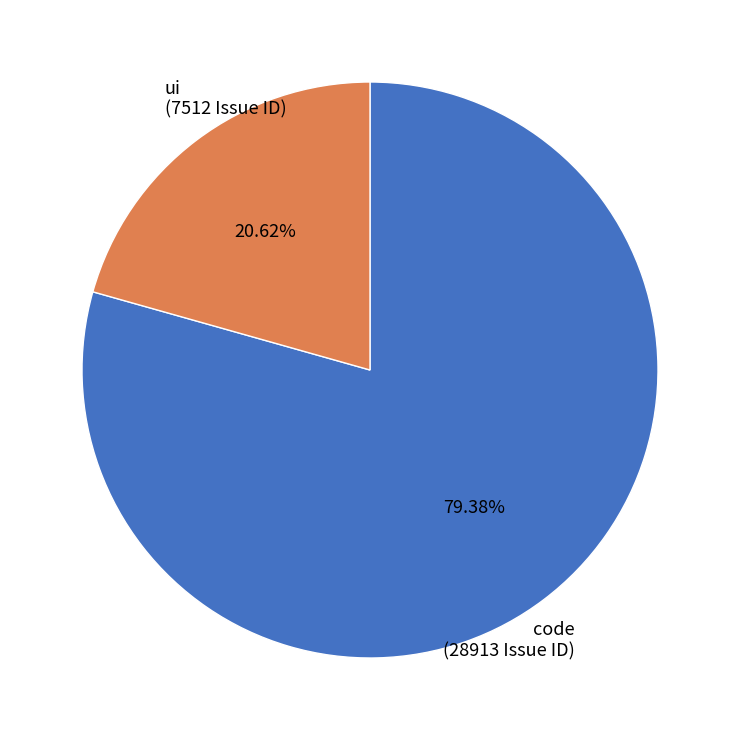

Which slice is the largest?

code